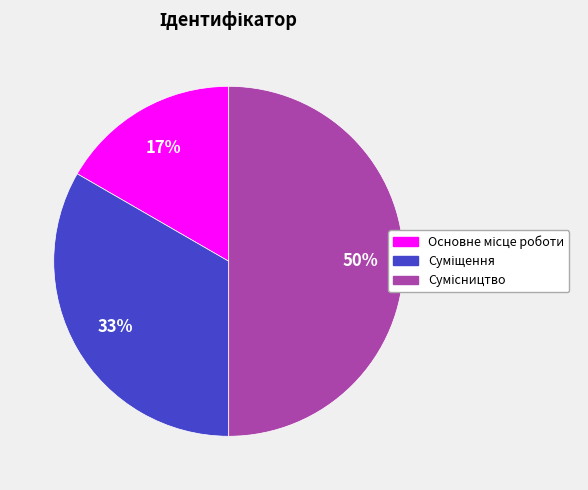

To the nearest percent, what is the average slice percentage?

33%